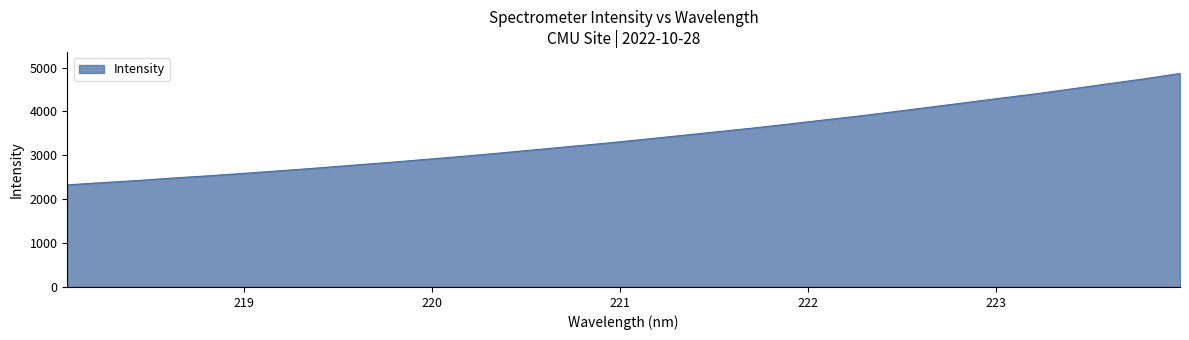

What is the greatest value displayed?

4865.9